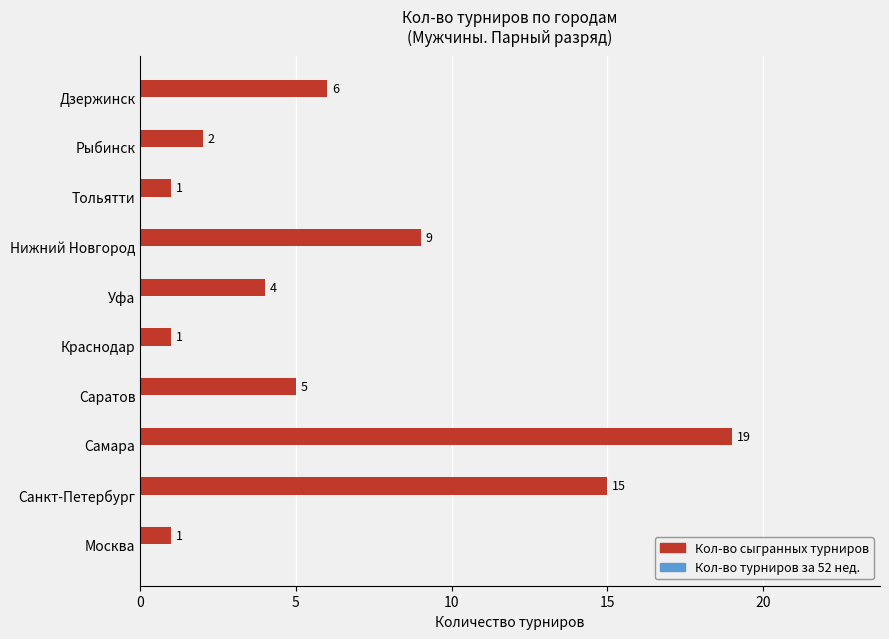

Reading top to bottom, list all the values displayed in this chart.

Дзержинск=6	Рыбинск=2	Тольятти=1	Нижний Новгород=9	Уфа=4	Краснодар=1	Саратов=5	Самара=19	Санкт-Петербург=15	Москва=1